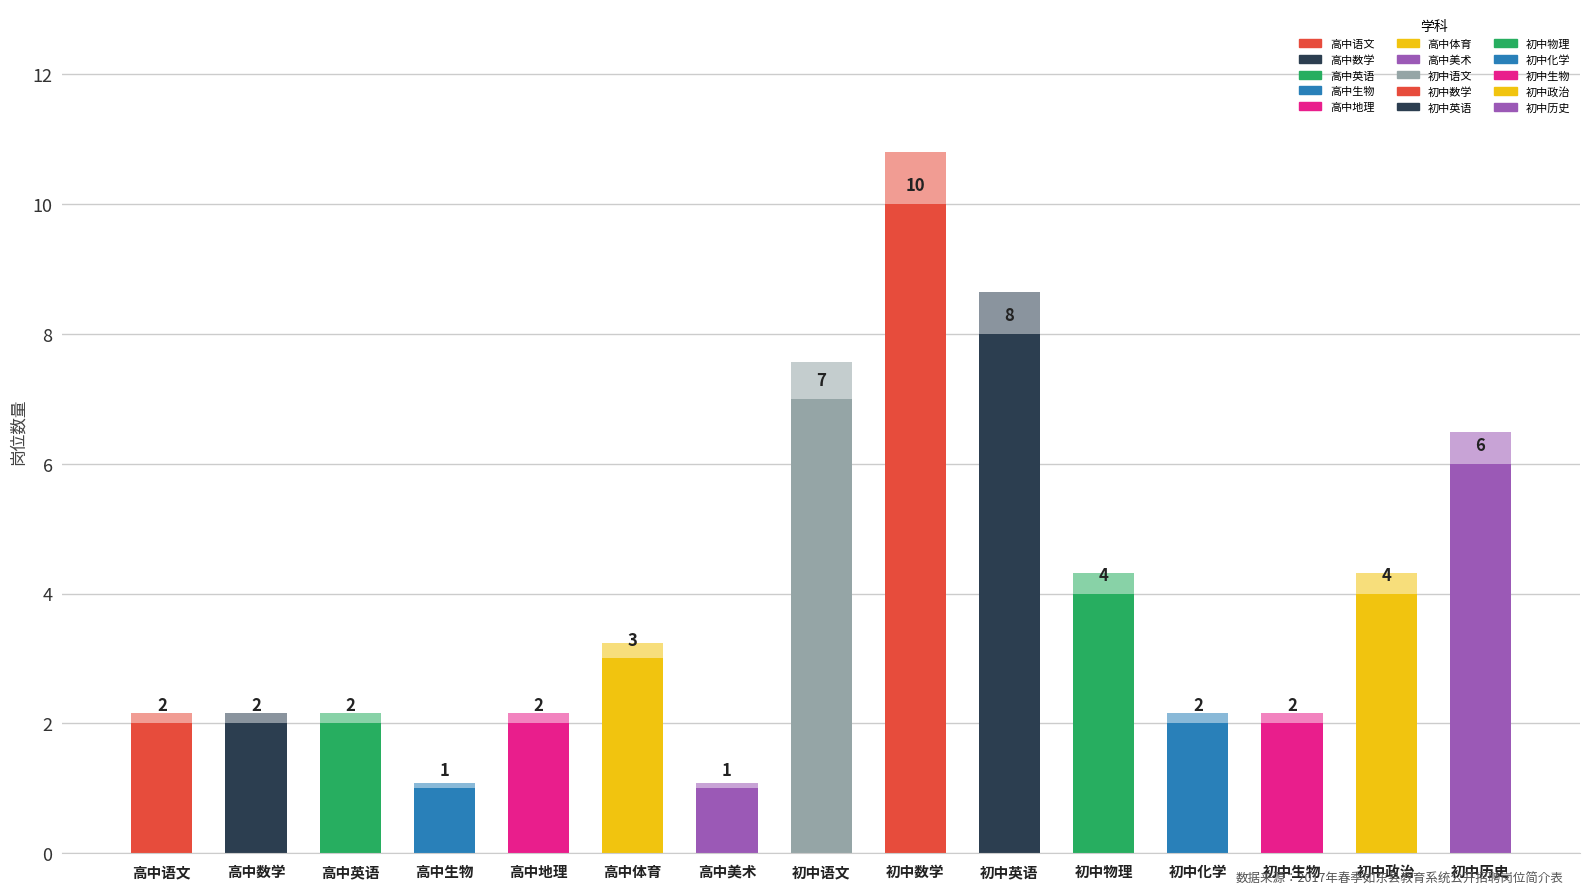

What is the difference between the values at 初中语文 and 初中化学?

5